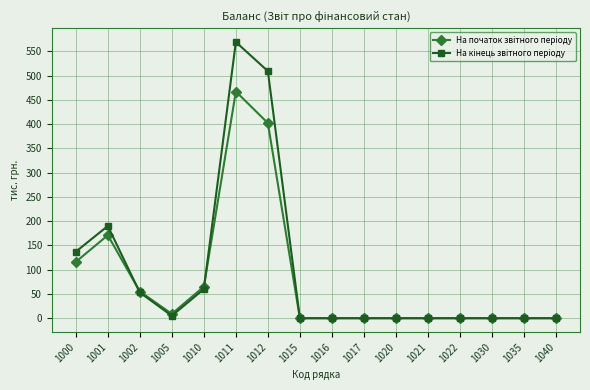

At which category is the sum across all series the highest?

1011